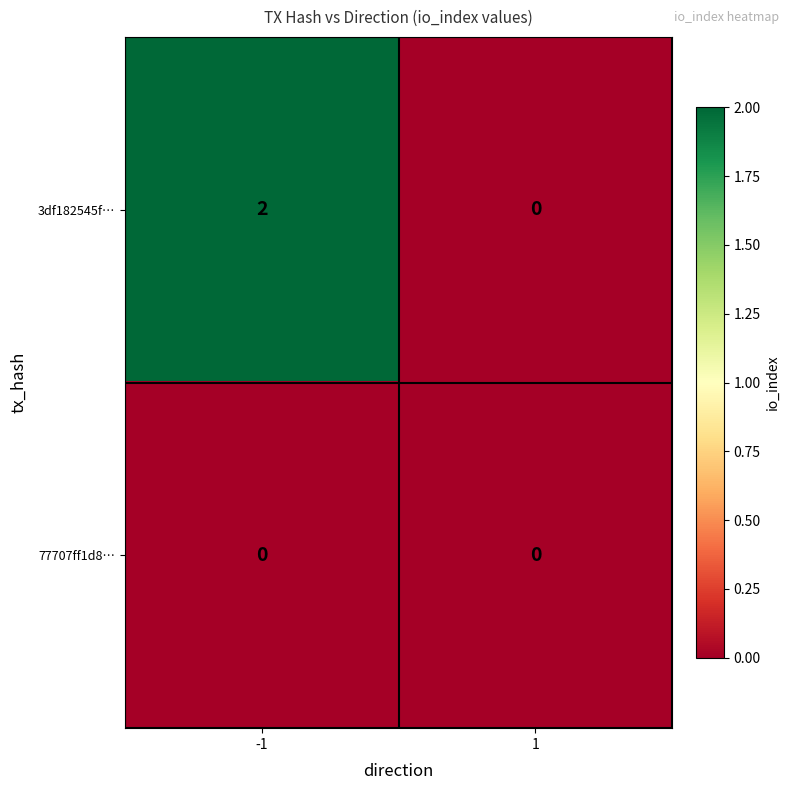

Is the value of 3df182545f… at -1 greater than the value of 77707ff1d8… at -1?

Yes